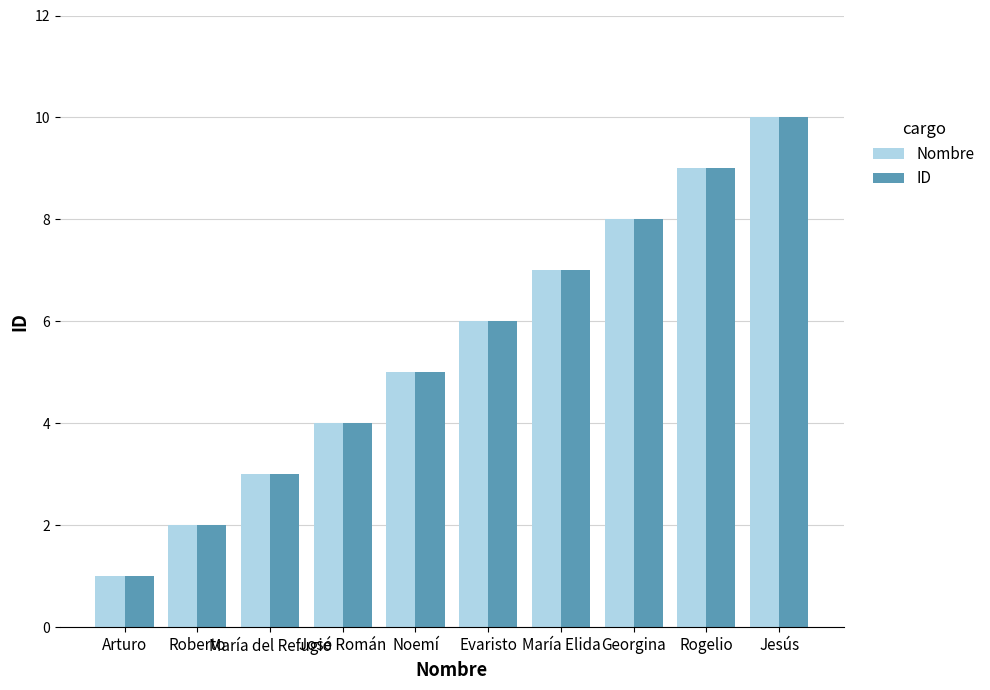

What is the label of the 10th bar from the left?

Jesús